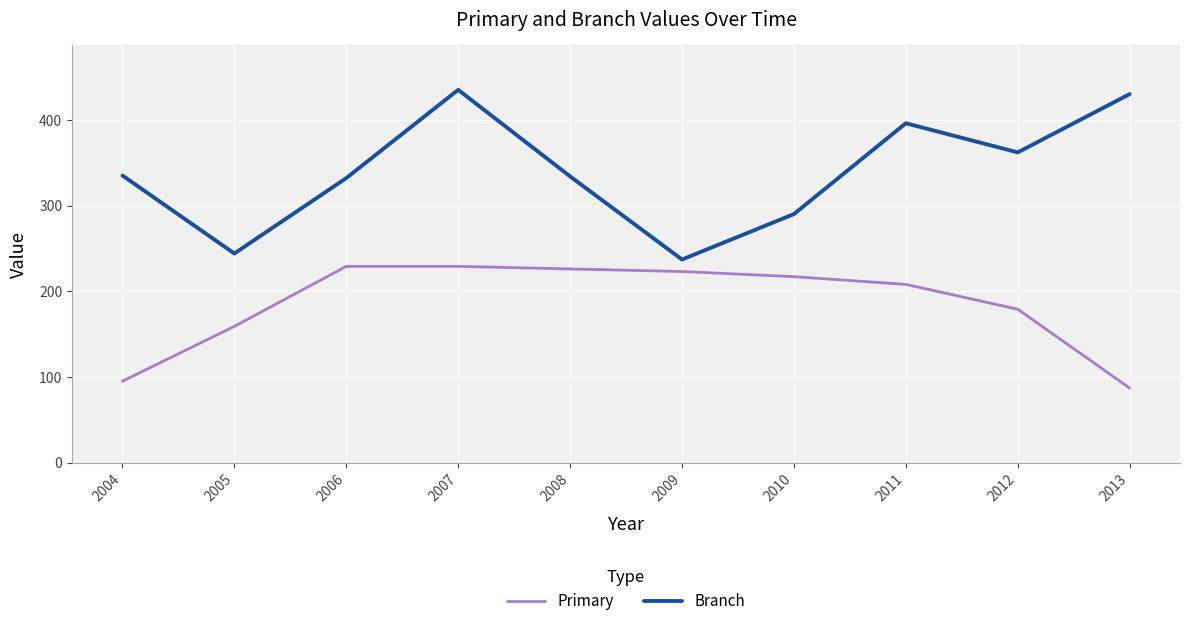

At which label is Primary closest to 158?

2005